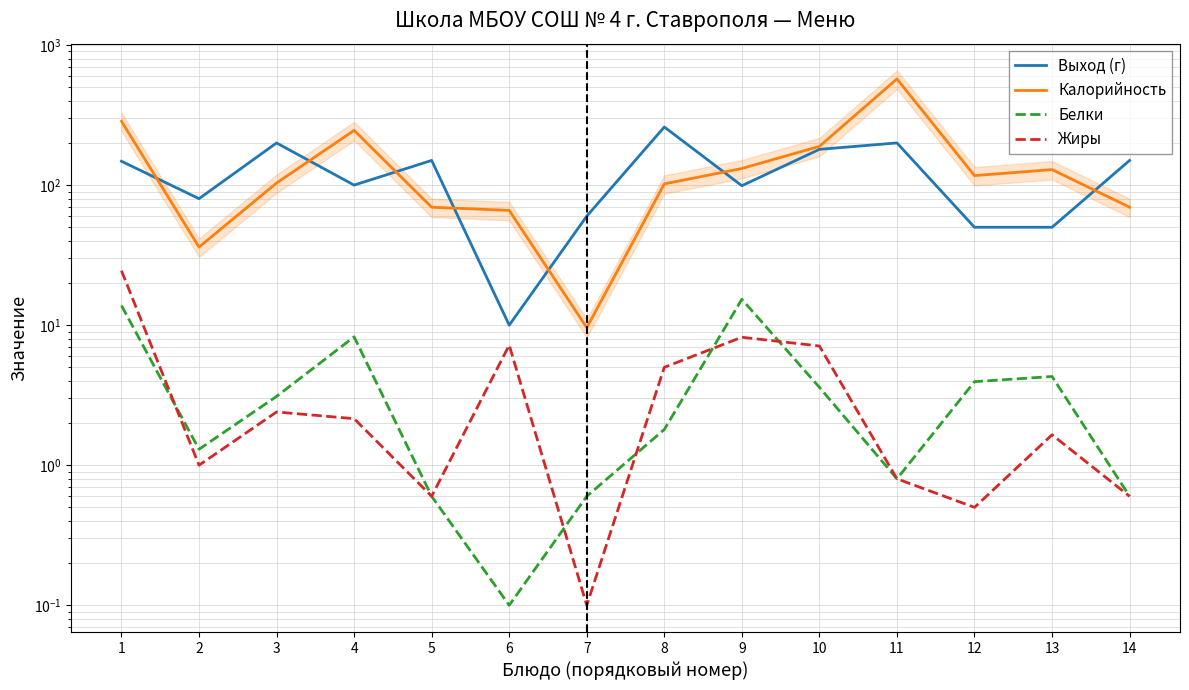

Between which two adjacent categories do Жиры and Белки first intersect?

1 and 2